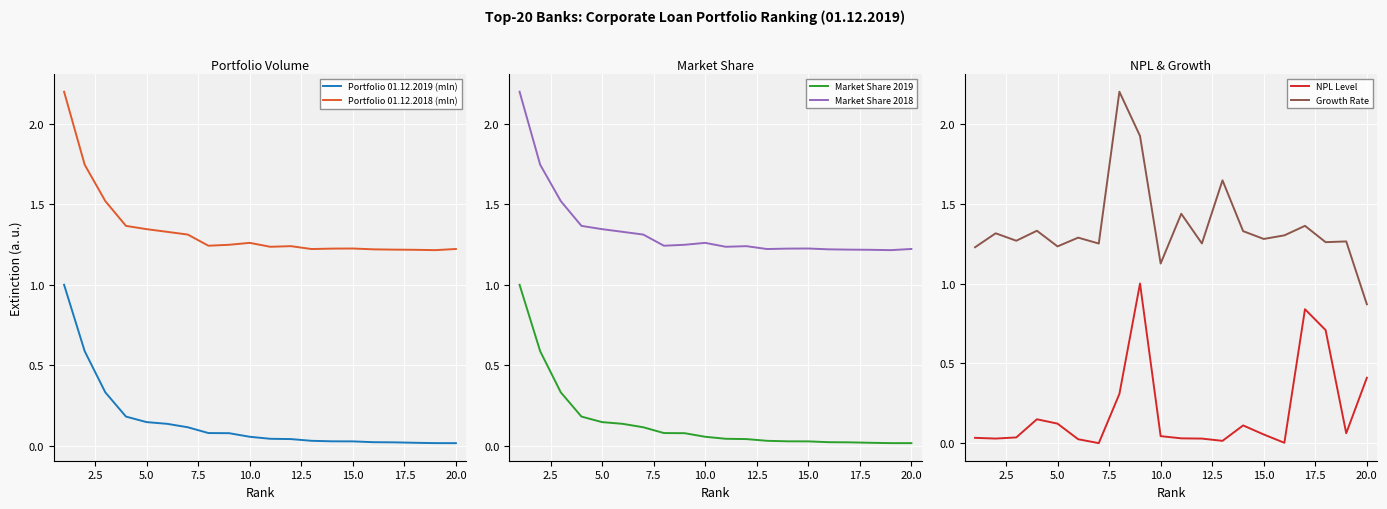

True or false: Portfolio 01.12.2018 (mln) has more than 1 interior local peaks.

True